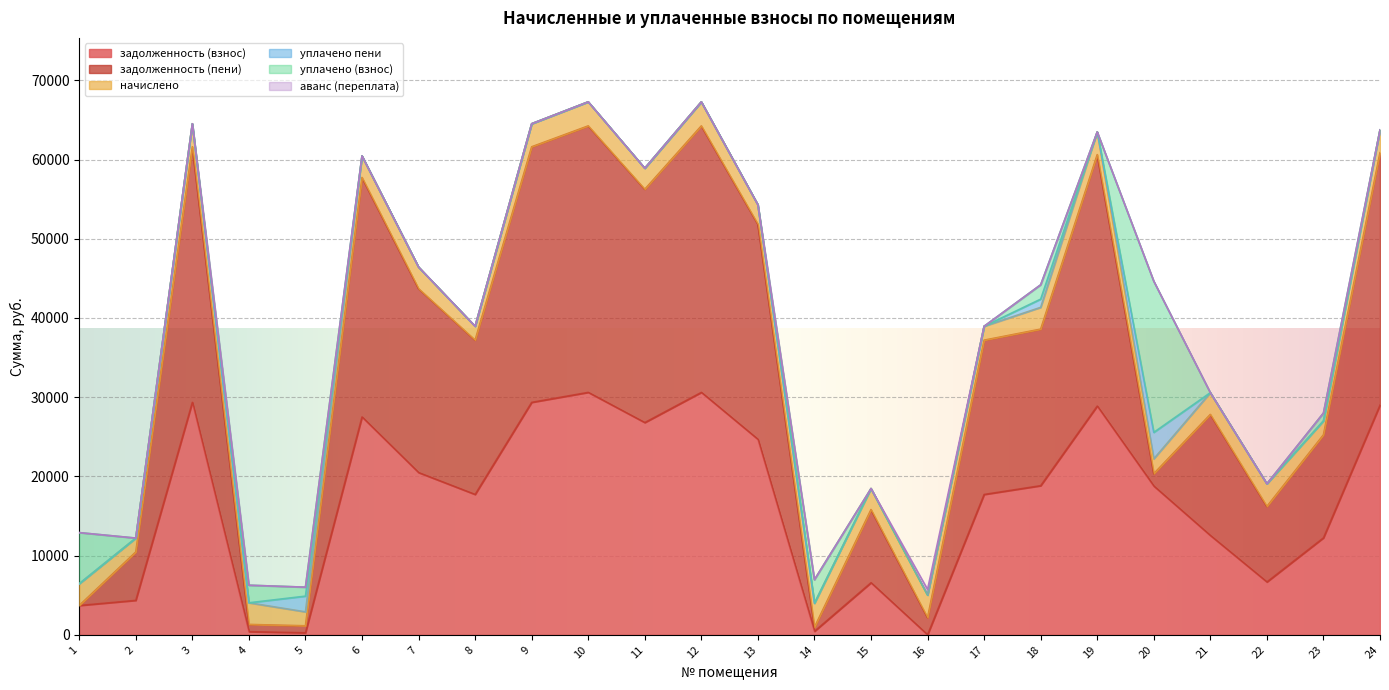

What are all the series names shown in the legend?

задолженность (взнос), задолженность (пени), начислено, уплачено пени, уплачено (взнос), аванс (переплата)